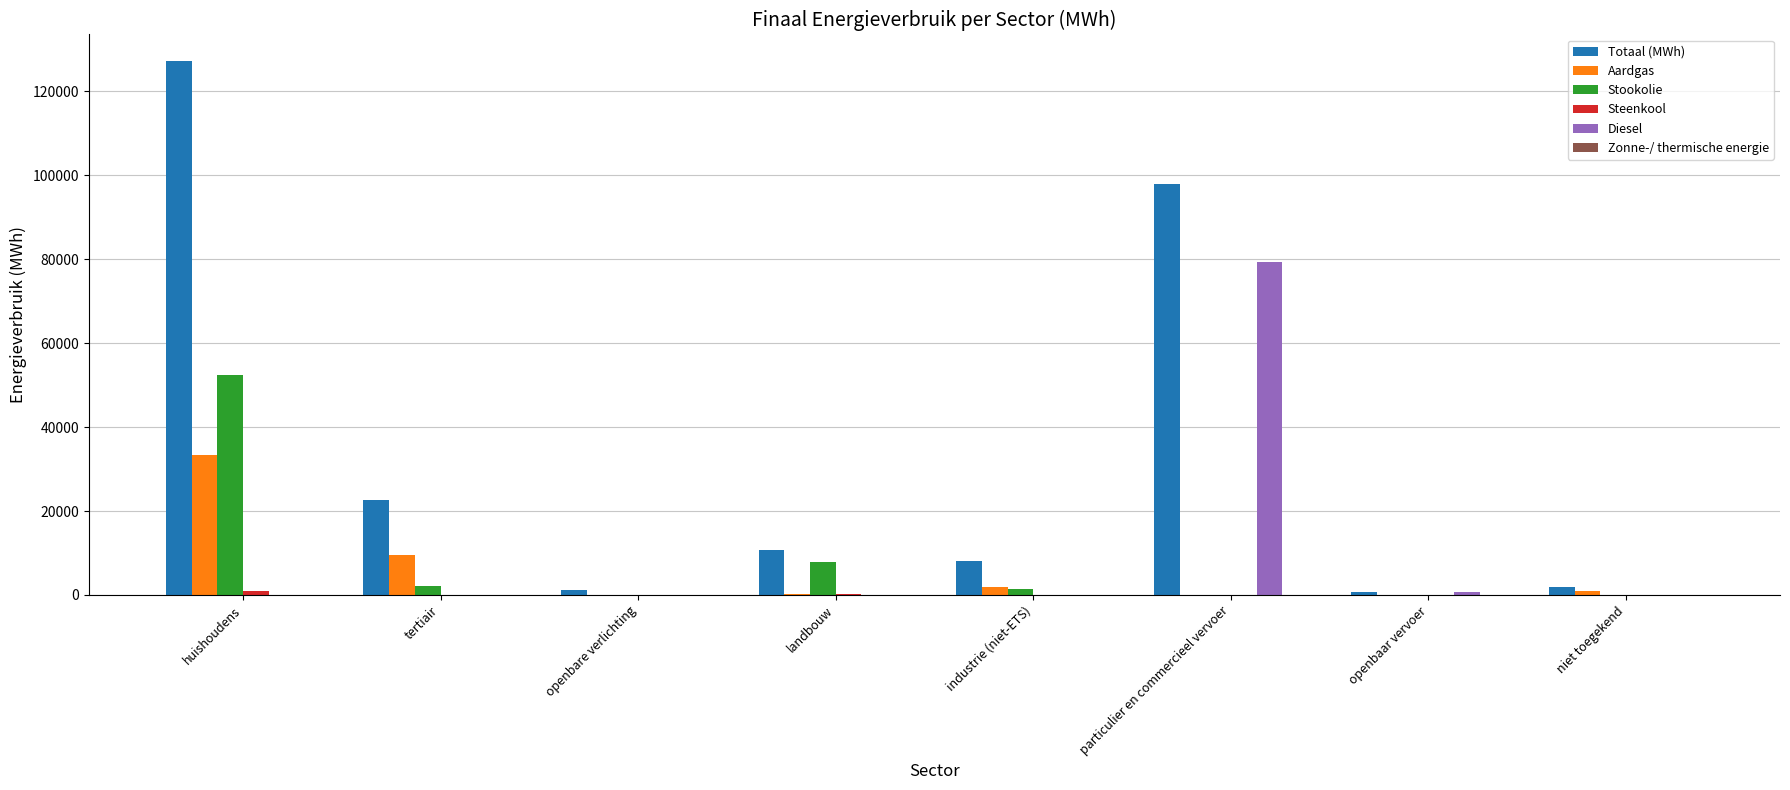

What is the sum of all Stookolie values?

63685.0